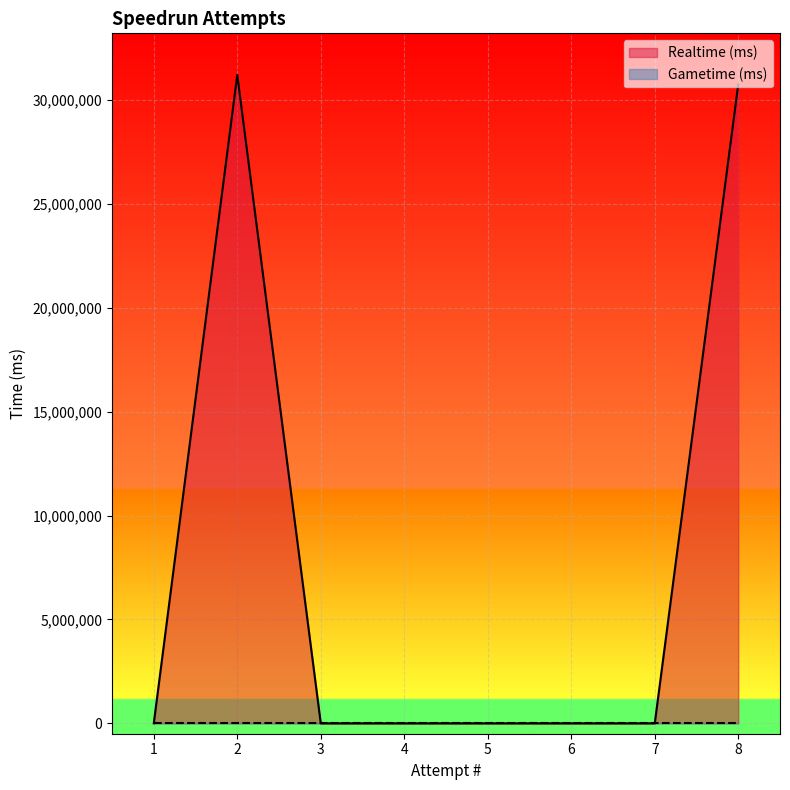

What is the sum of the Realtime (ms) values at 8 and 5?

30748539